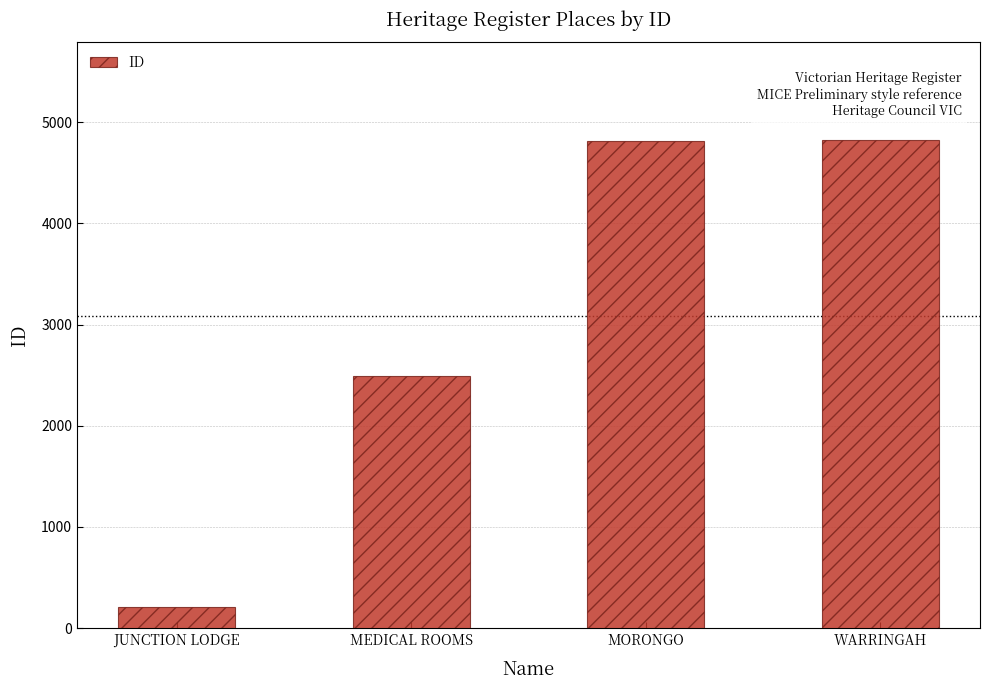

What is the difference between the values at JUNCTION LODGE and MORONGO?

4608